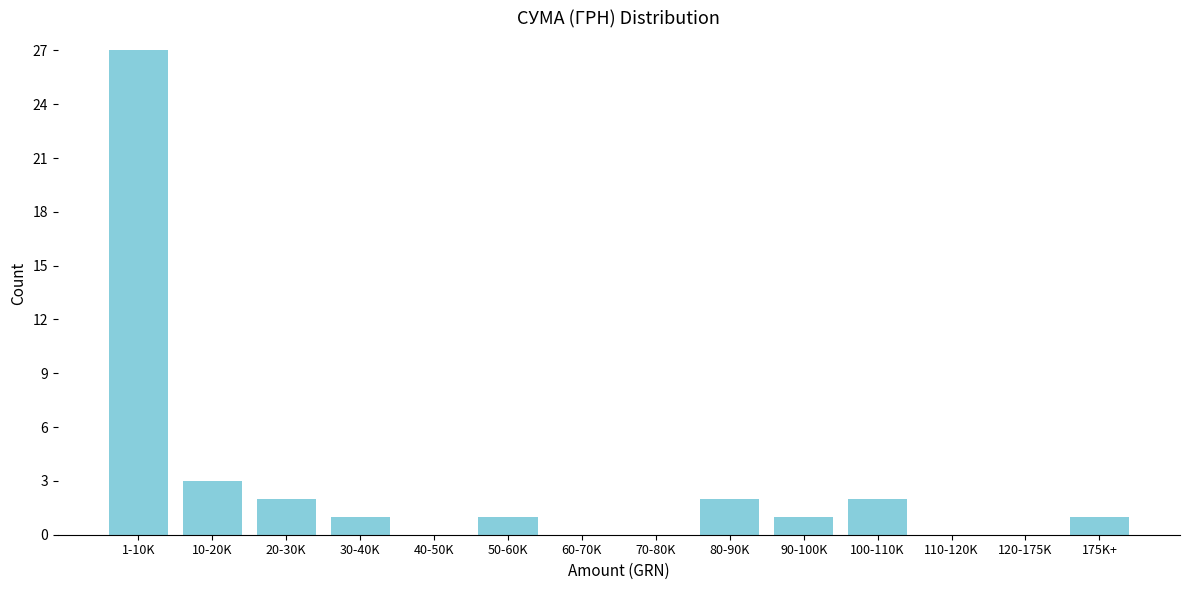

Reading right to left, what are all the values shown in this chart?

175K+=1	120-175K=0	110-120K=0	100-110K=2	90-100K=1	80-90K=2	70-80K=0	60-70K=0	50-60K=1	40-50K=0	30-40K=1	20-30K=2	10-20K=3	1-10K=27